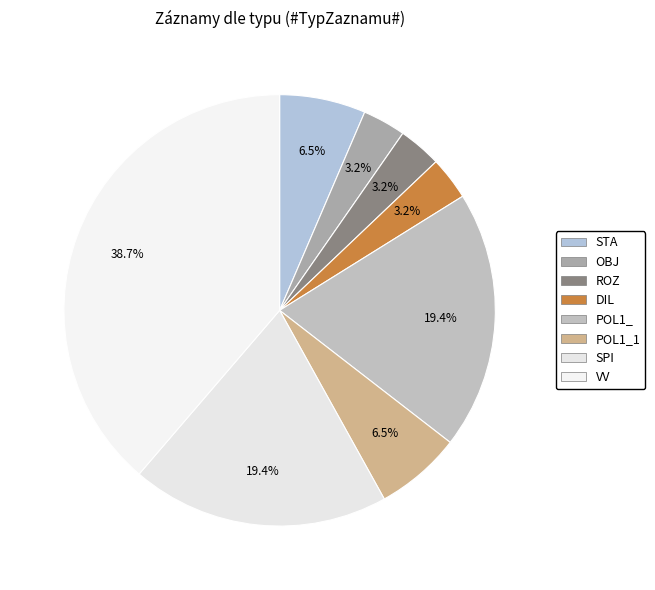

Combined, do ROZ and DIL account for over 50%?

No